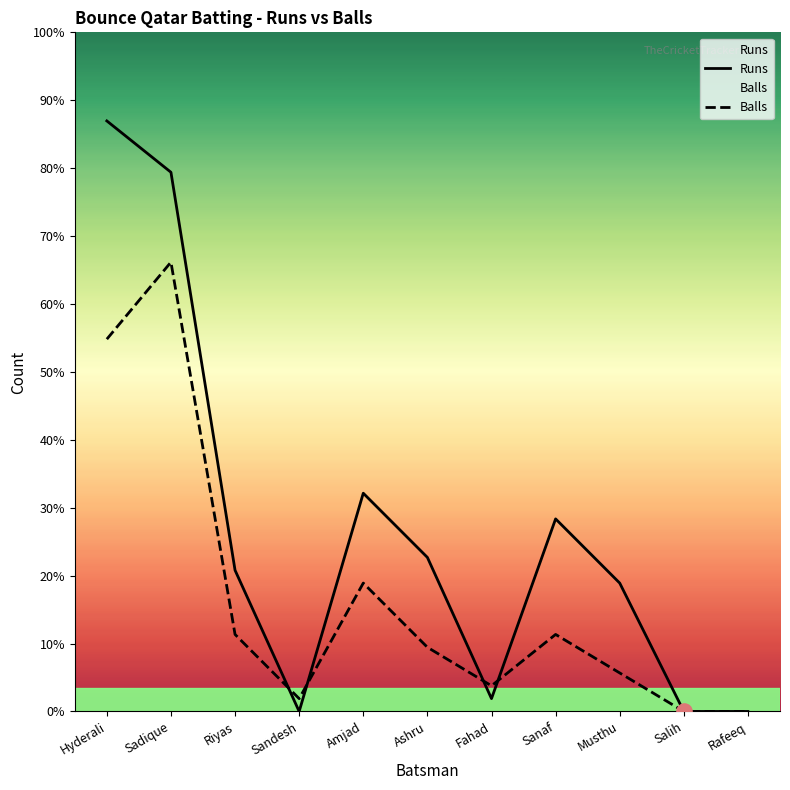

Which series has the largest Y range (max minus min)?

Runs